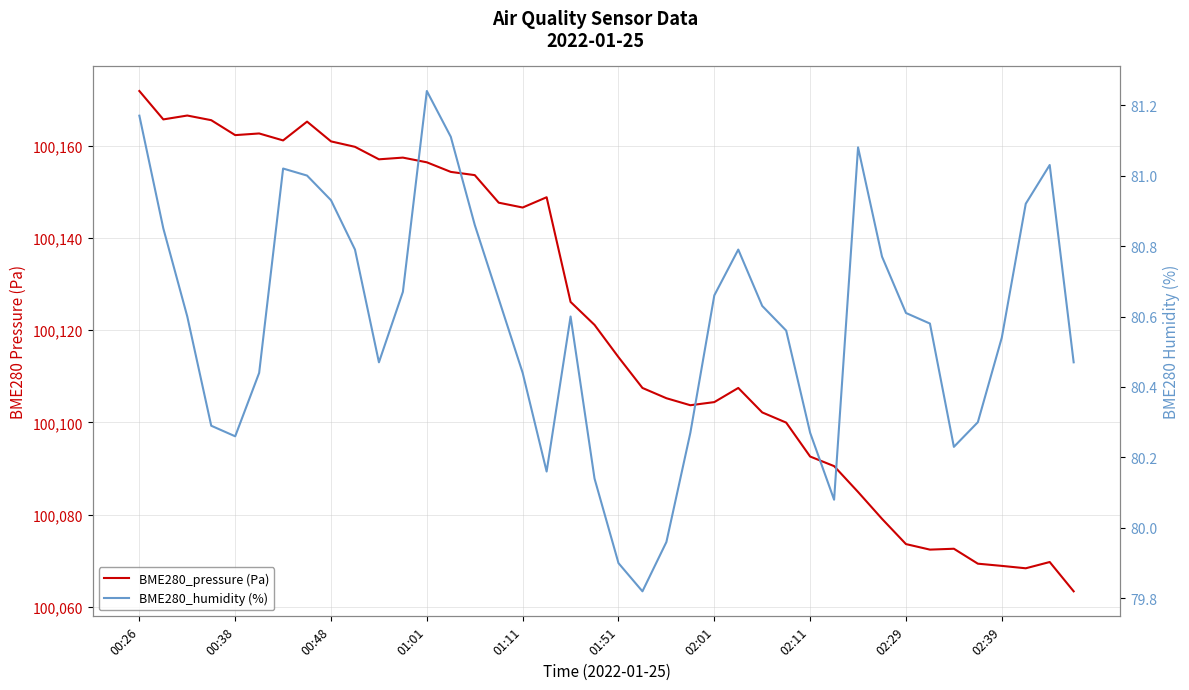

What is the average value of the BME280_humidity (%) series?

80.6